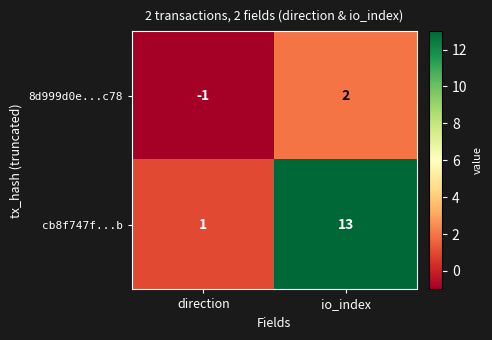

How many series are shown in this chart?

2